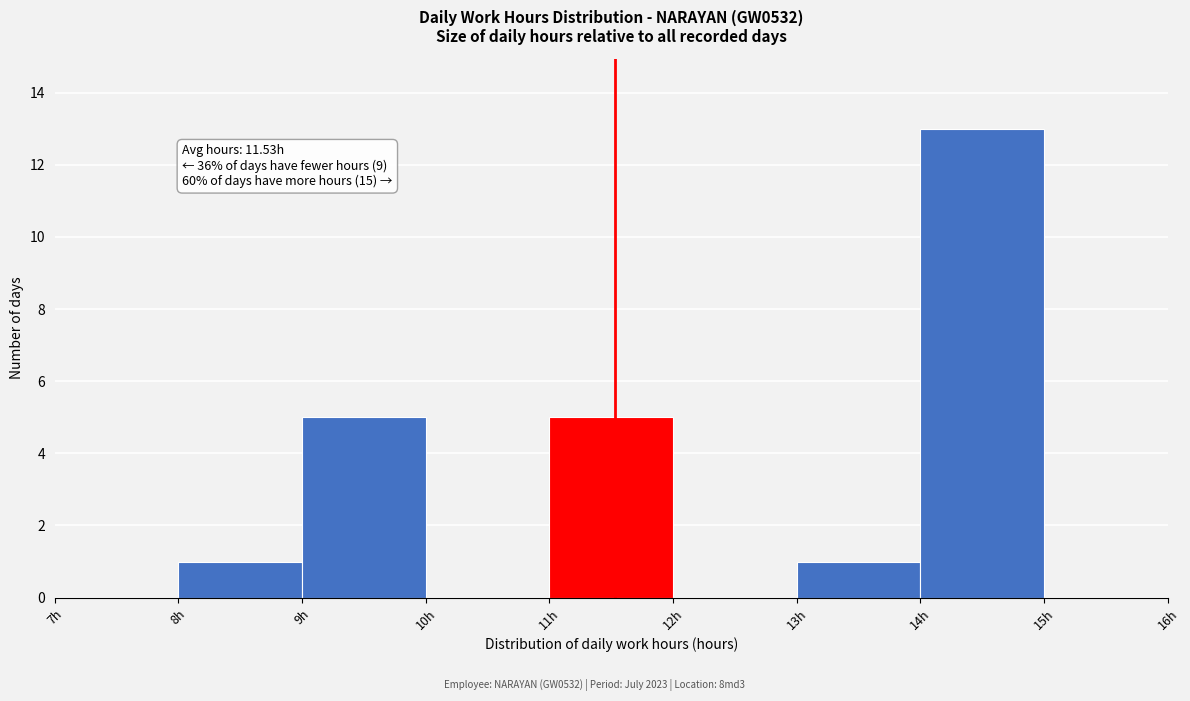

Which range on the x-axis has the tallest bar?

14 to 15